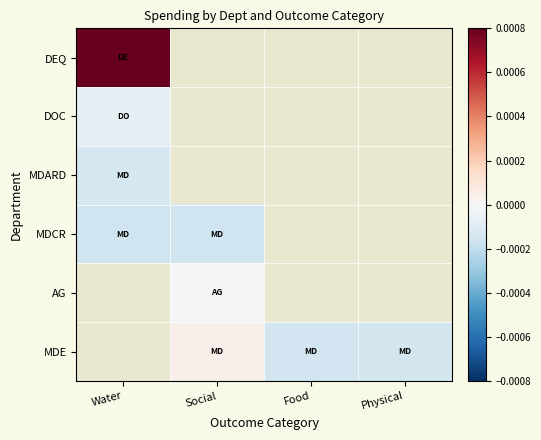

Between Physical and Food, which is larger?

Food